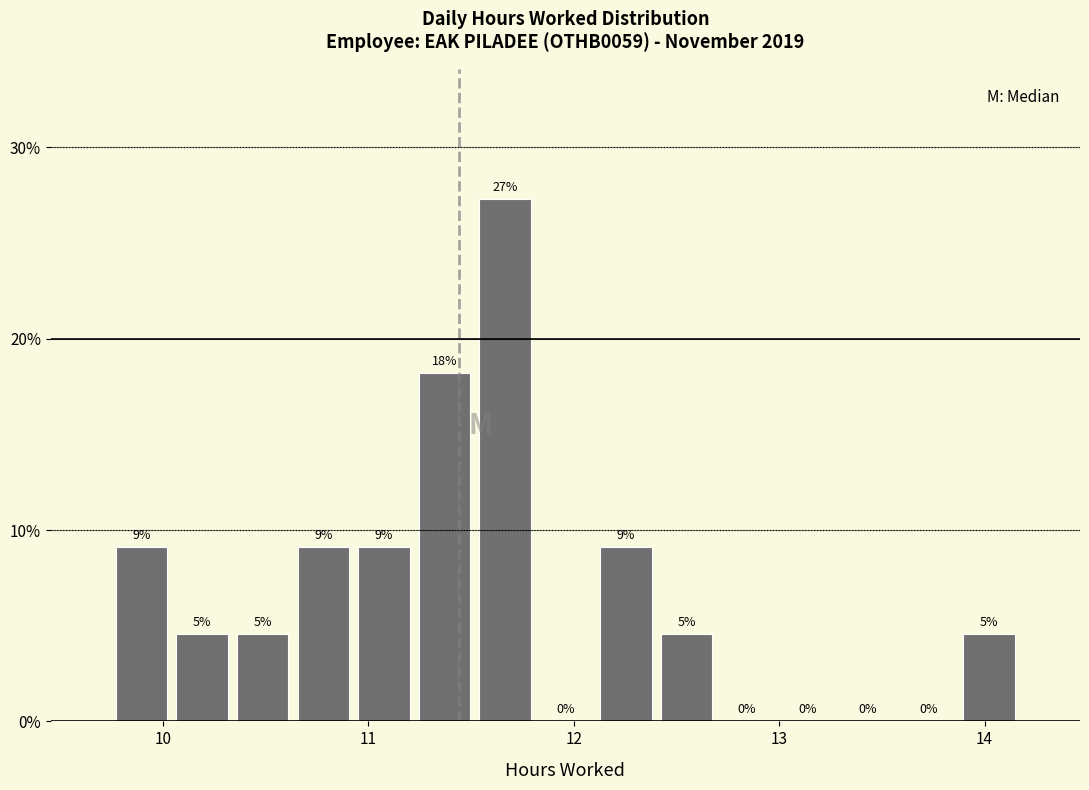

Around what value on the x-axis is the tallest bar? Give the approximate position of its centre, as read against the axis.

11.7